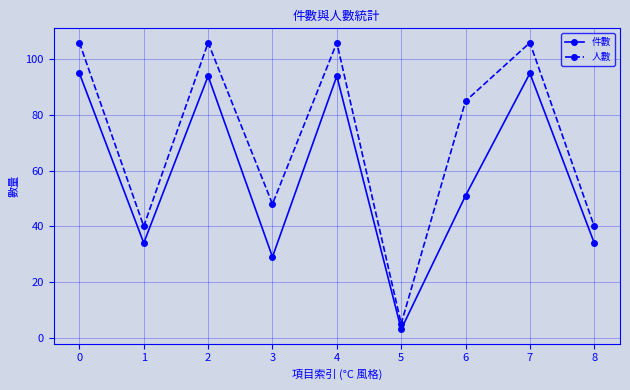

What is the greatest value displayed?

106